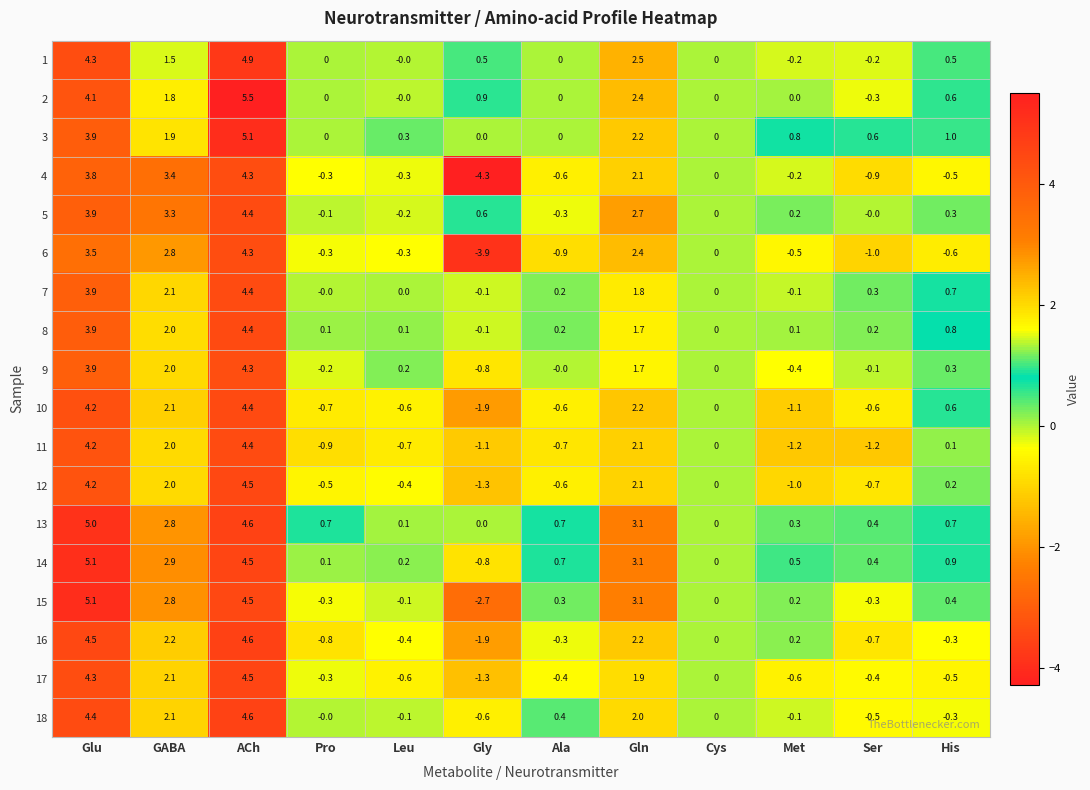

What is the greatest value displayed?

5.5